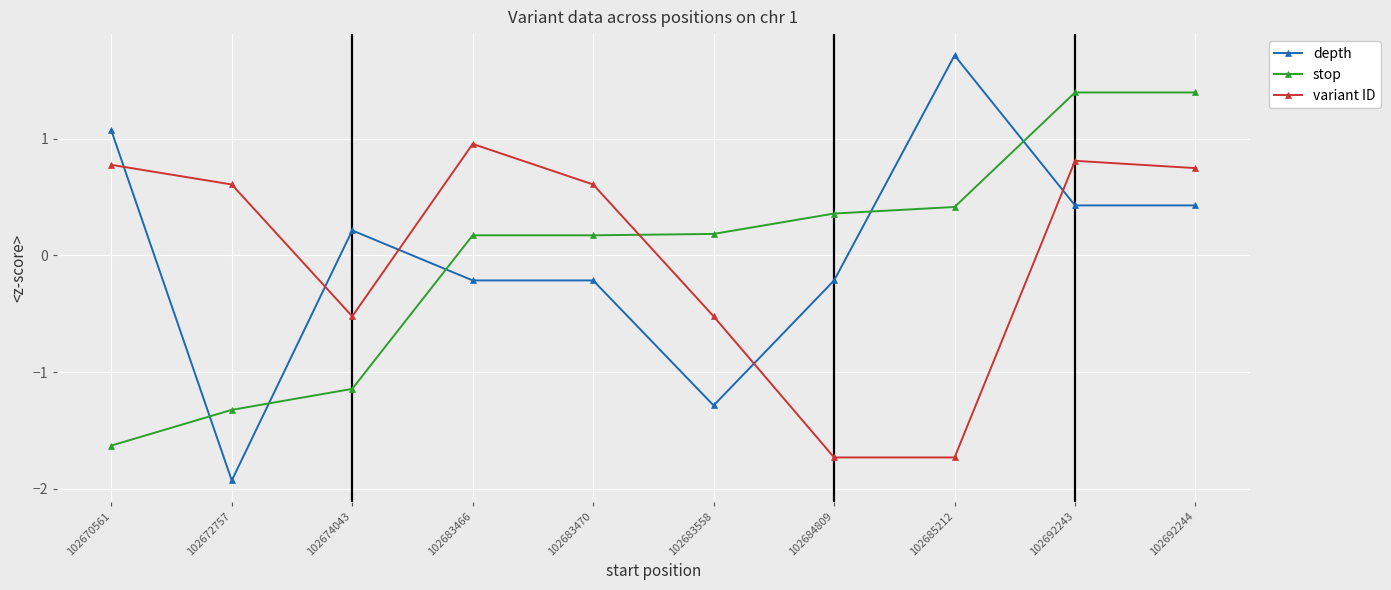

How many values in the depth series are below 0?

5